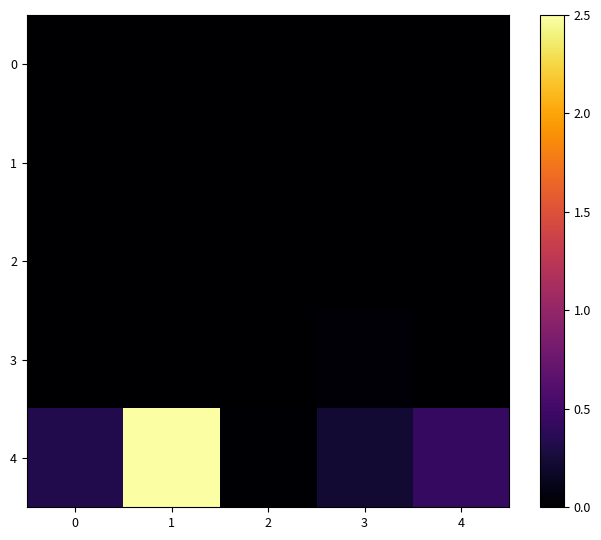

At 3, list the series in order from smallest to largest.

1, 2, 0, 3, 4